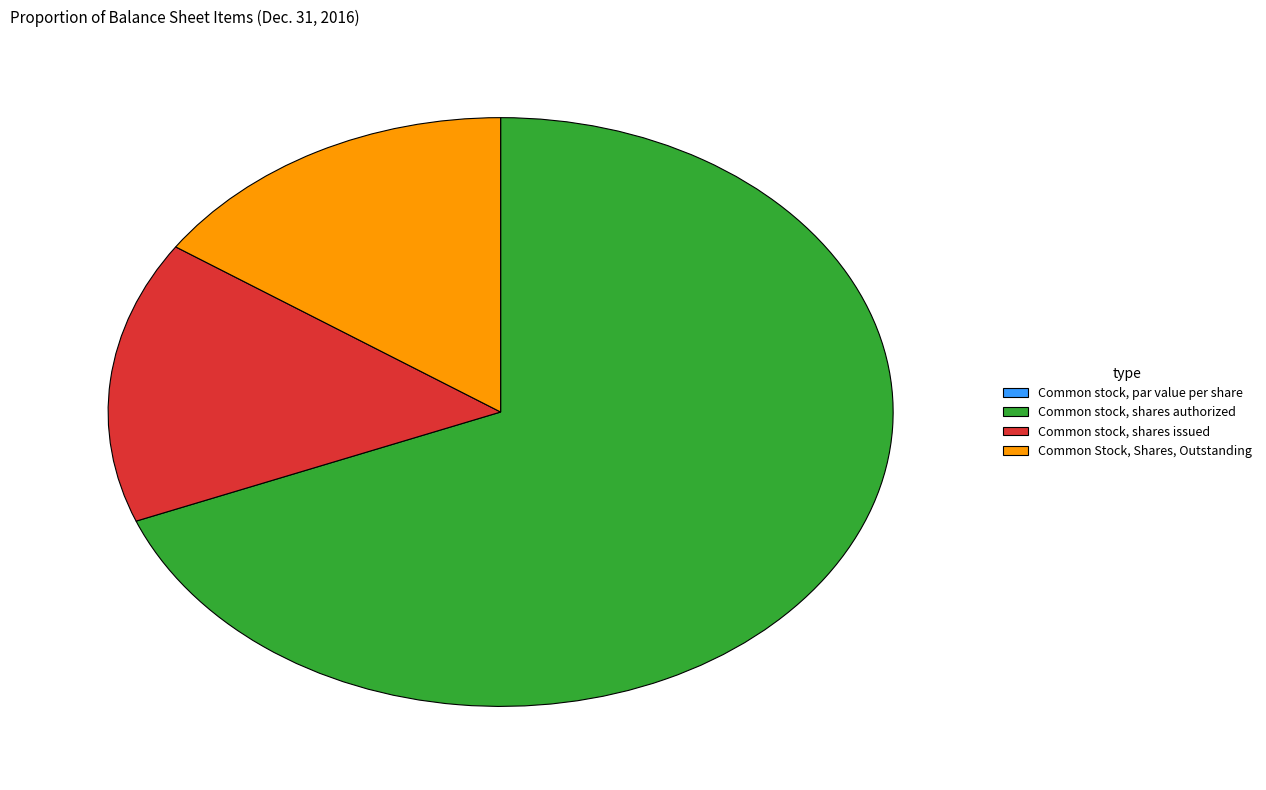

What is the ratio of the value at Common stock, shares issued to the value at Common Stock, Shares, Outstanding?

1.0